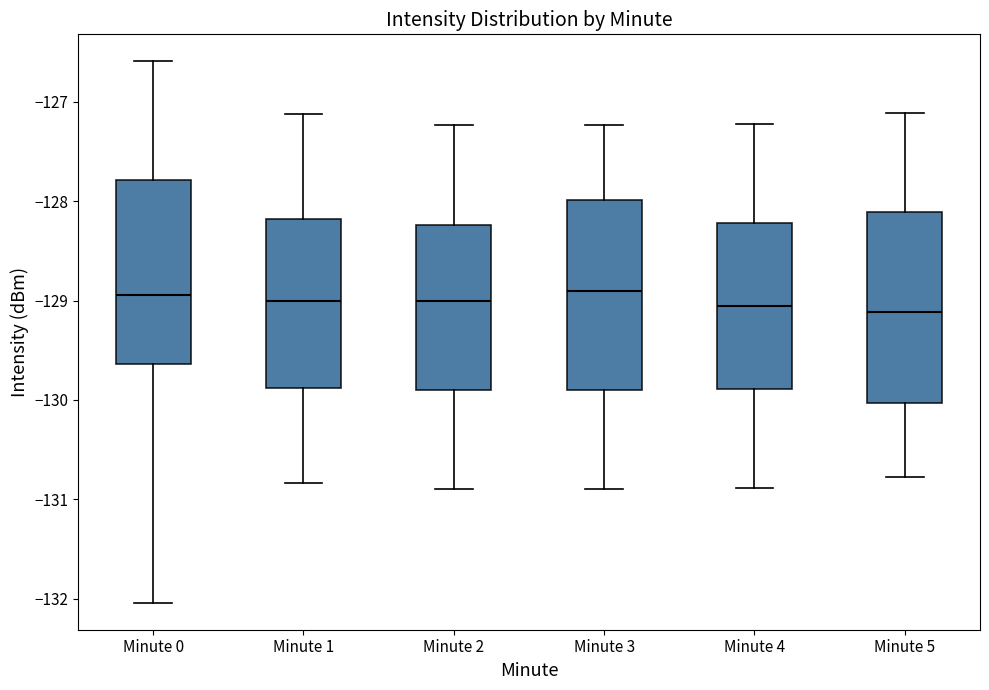

Reading left to right, transcribe this box plot: for each box, give where its median line is, the range the box spans, and where its two whiskers end, as read against the y-axis. The values are not printed on the chart, so give them approximately, as read against the axis.

Minute 0: median -128.9, box -129.6 to -127.8, whiskers -132.0 to -126.6
Minute 1: median -129.0, box -129.9 to -128.2, whiskers -130.8 to -127.1
Minute 2: median -129.0, box -129.9 to -128.2, whiskers -130.9 to -127.2
Minute 3: median -128.9, box -129.9 to -128.0, whiskers -130.9 to -127.2
Minute 4: median -129.1, box -129.9 to -128.2, whiskers -130.9 to -127.2
Minute 5: median -129.1, box -130.0 to -128.1, whiskers -130.8 to -127.1